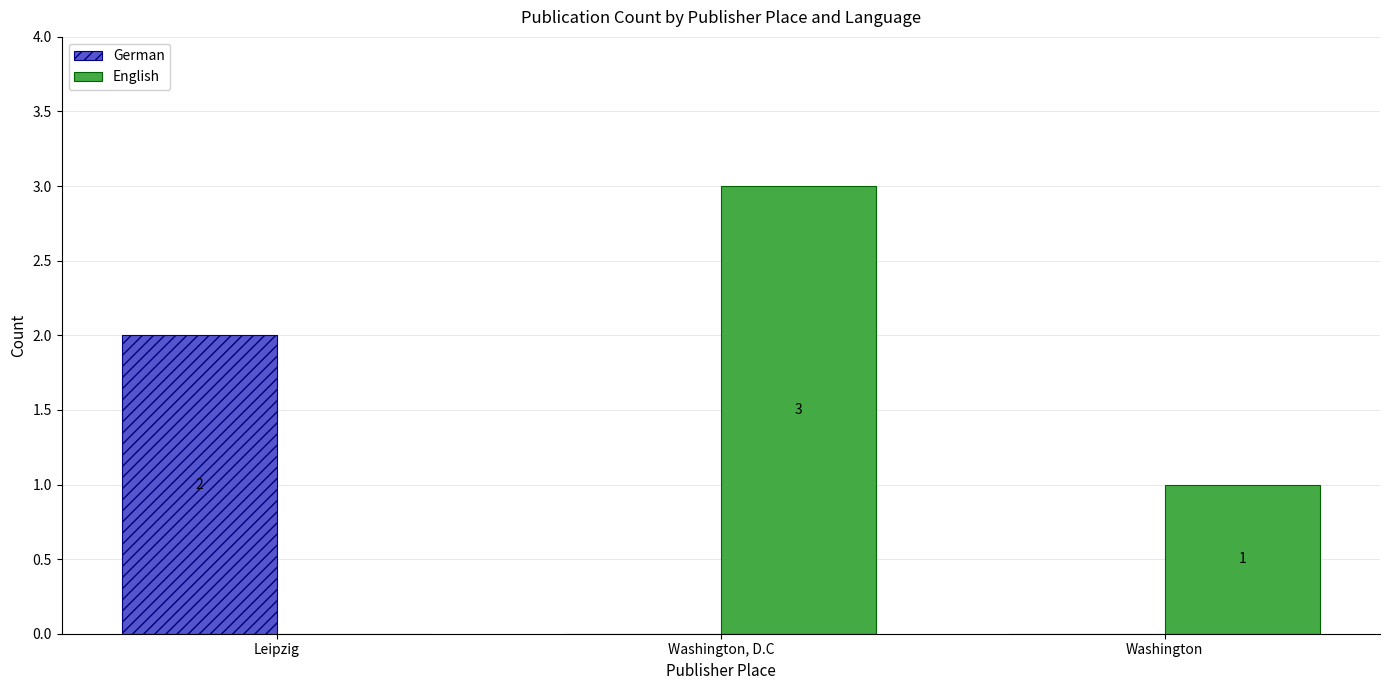

How many German values are between 0 and 2?

3